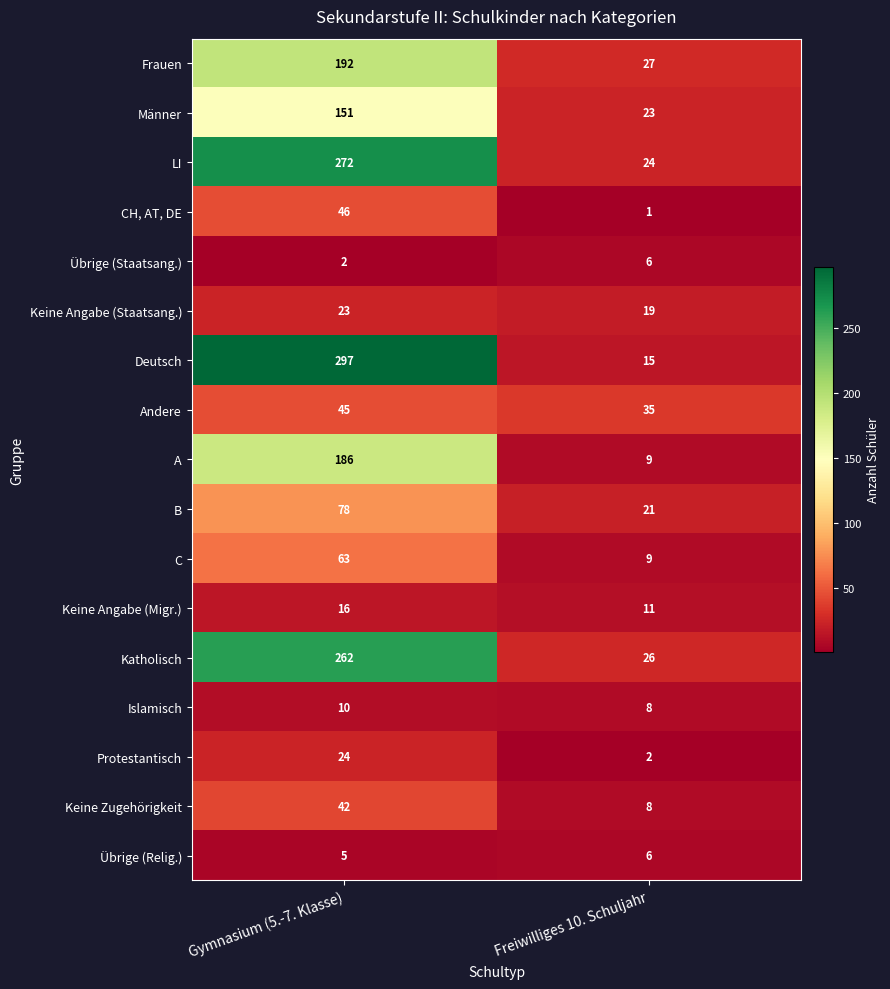

Which category has the highest value across all series?

Gymnasium (5.-7. Klasse)